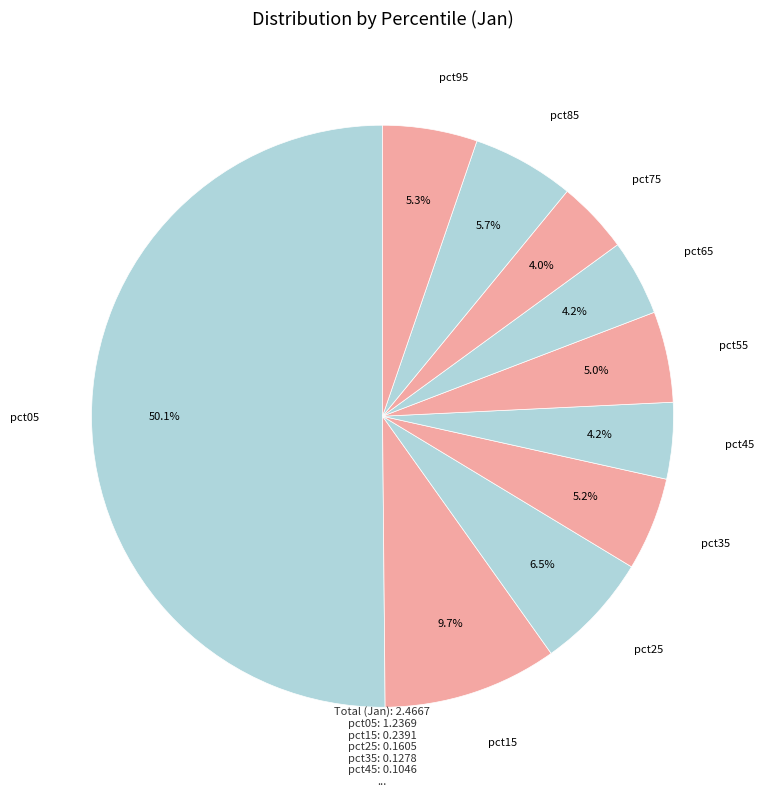

Does any single category account for the majority?

Yes